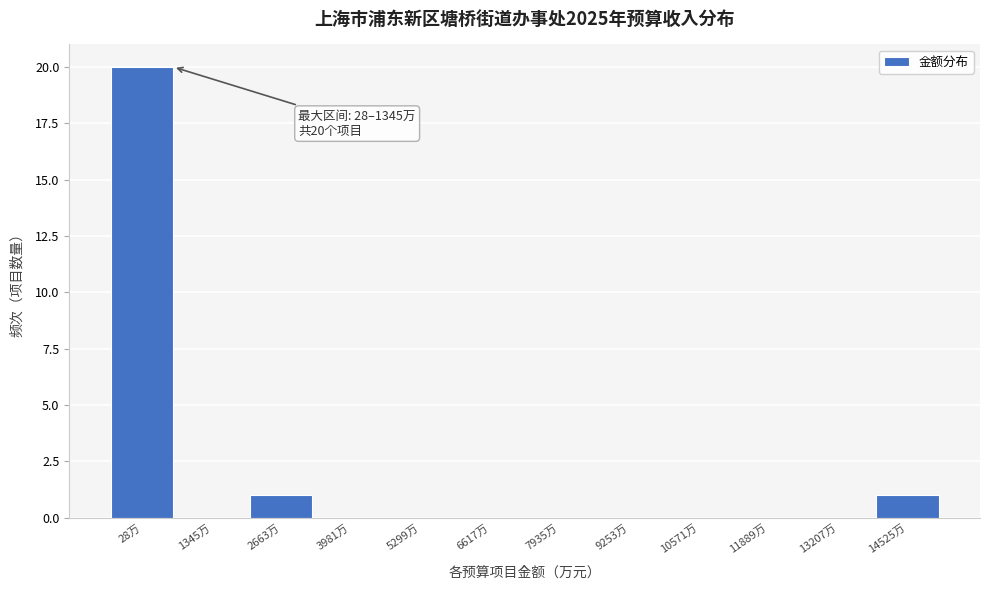

Reading right to left, extract all data points from this chart.

14525万=1	13207万=0	11889万=0	10571万=0	9253万=0	7935万=0	6617万=0	5299万=0	3981万=0	2663万=1	1345万=0	28万=20